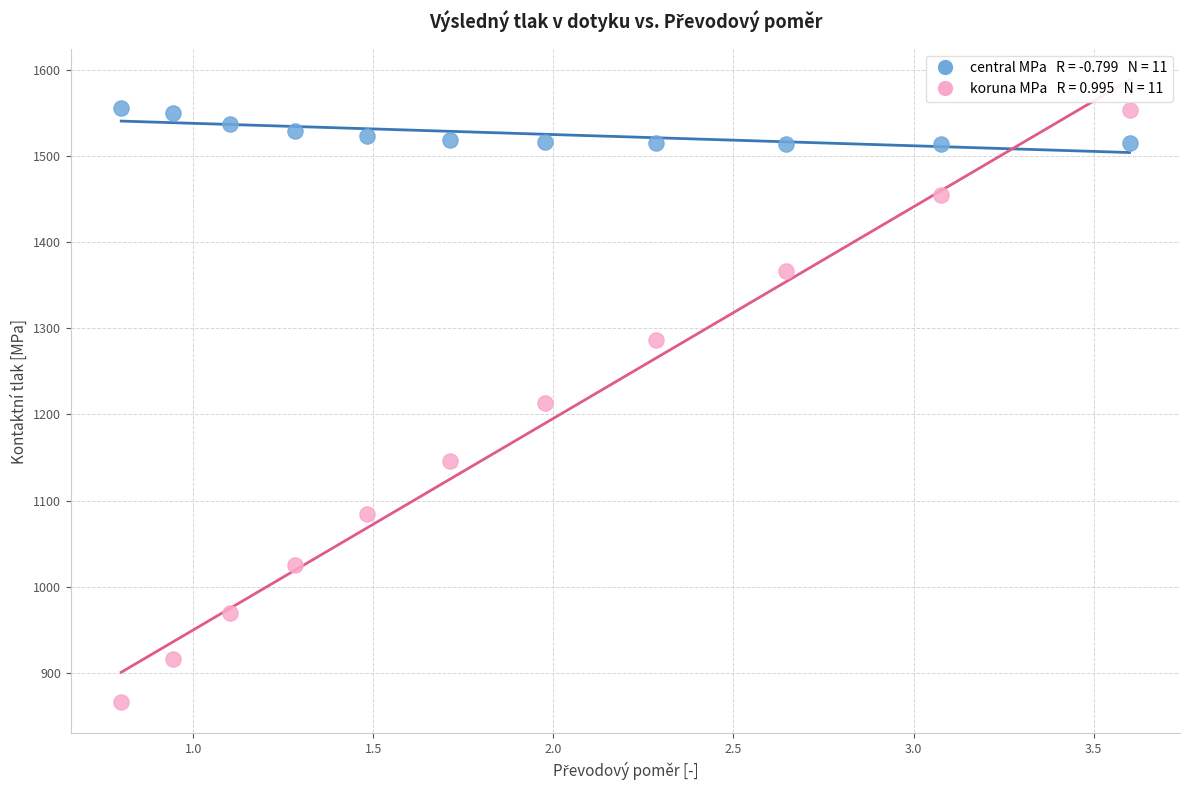

Across all data points, what is the range of Y values (max minus min)?

688.9